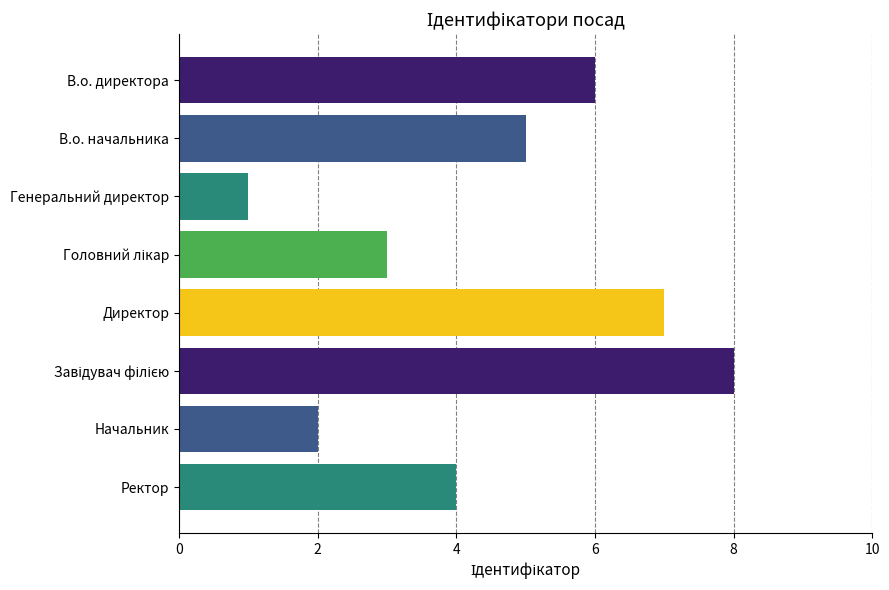

Reading top to bottom, what are all the values shown in this chart?

6	5	1	3	7	8	2	4